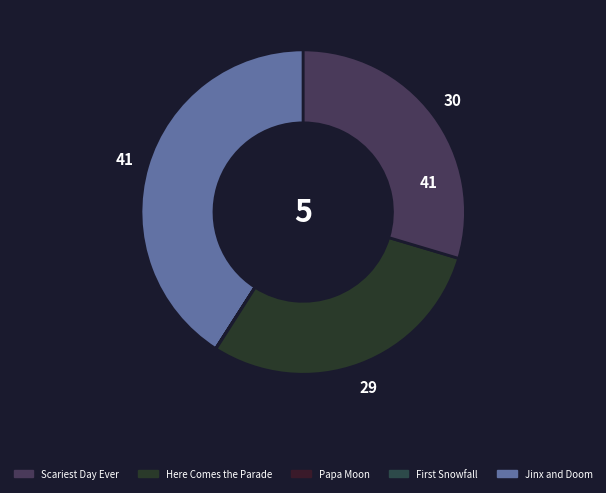

How many segments does this pie chart have?

5